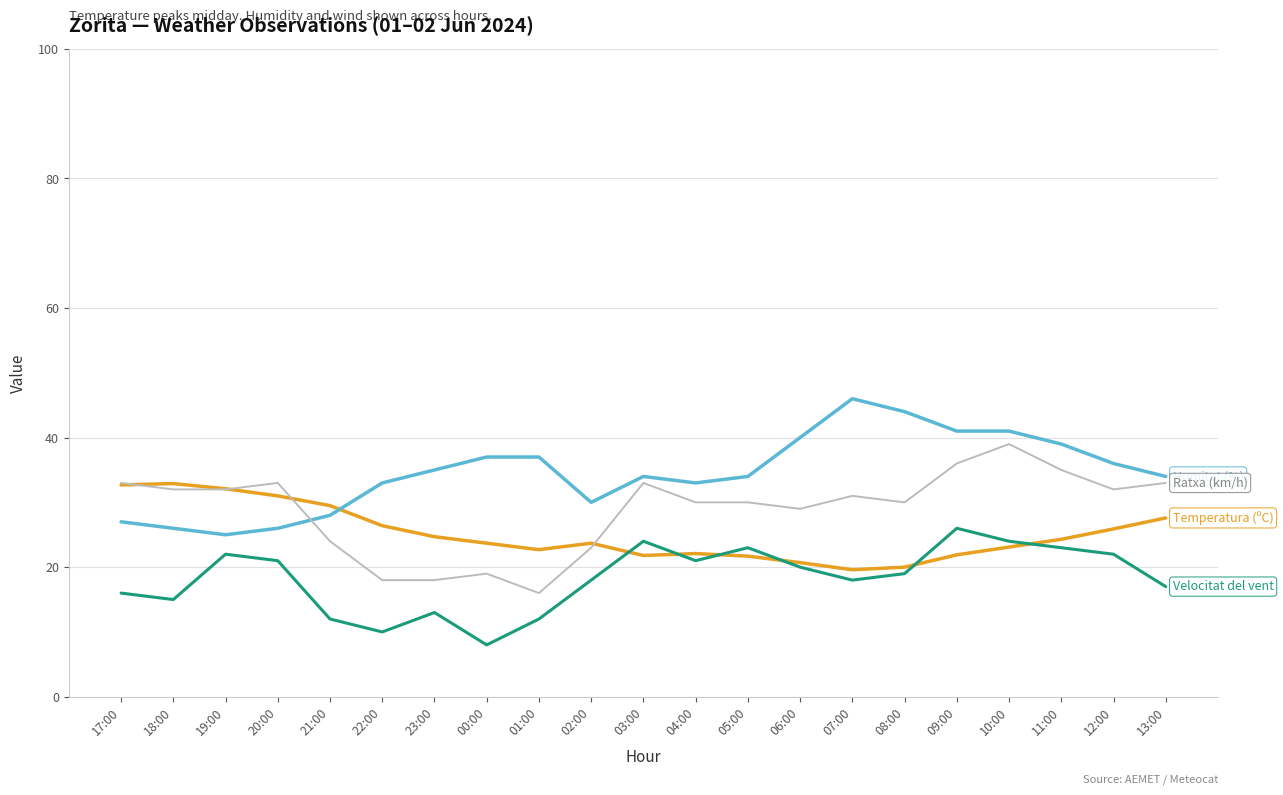

What is the difference between the highest and lowest values at 21:00?

17.5